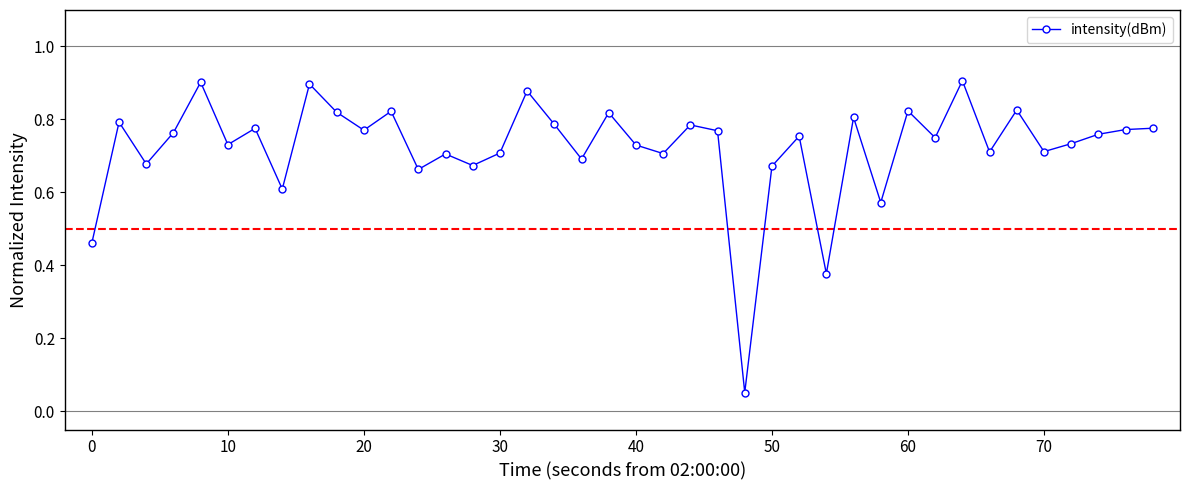

True or false: there are more than 1 points higher than both neighbors.

True